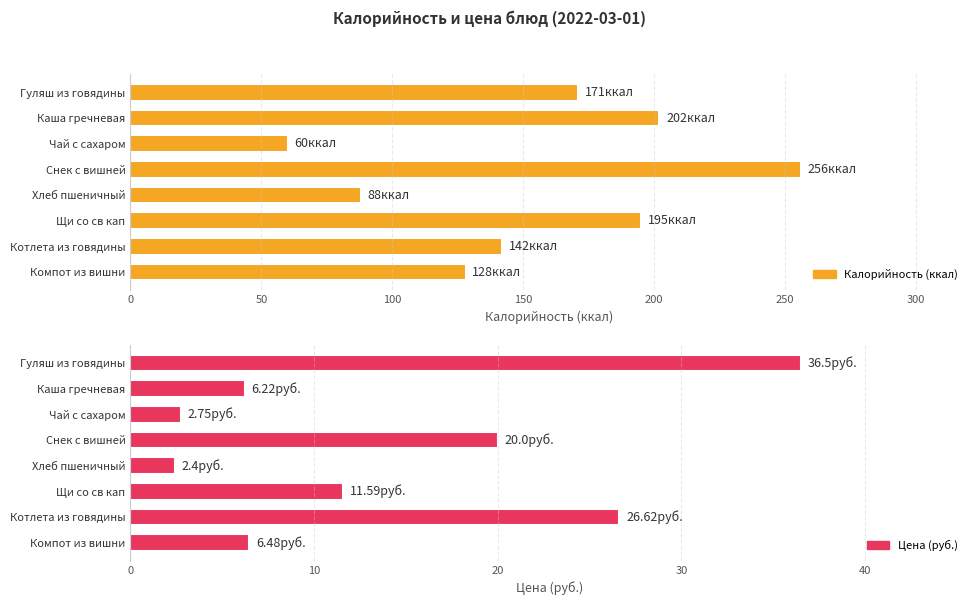

Reading right to left, list all the values displayed in this chart.

Калорийность (ккал): 350=128.0	300=142.0	250=195.0	200=88.0	150=256.0	100=60.0	50=202.0	0=171.0
Цена (руб.): 350=6.5	300=26.6	250=11.6	200=2.4	150=20.0	100=2.8	50=6.2	0=36.5